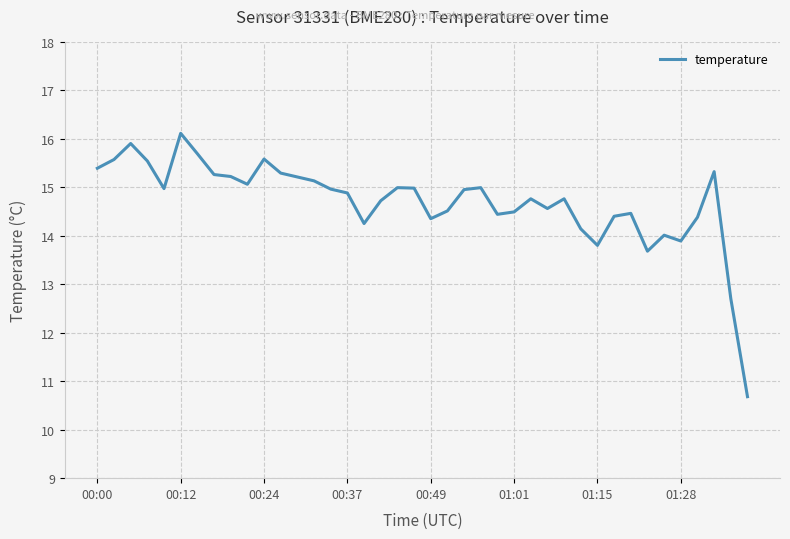

What is the maximum value shown in the chart?

16.1